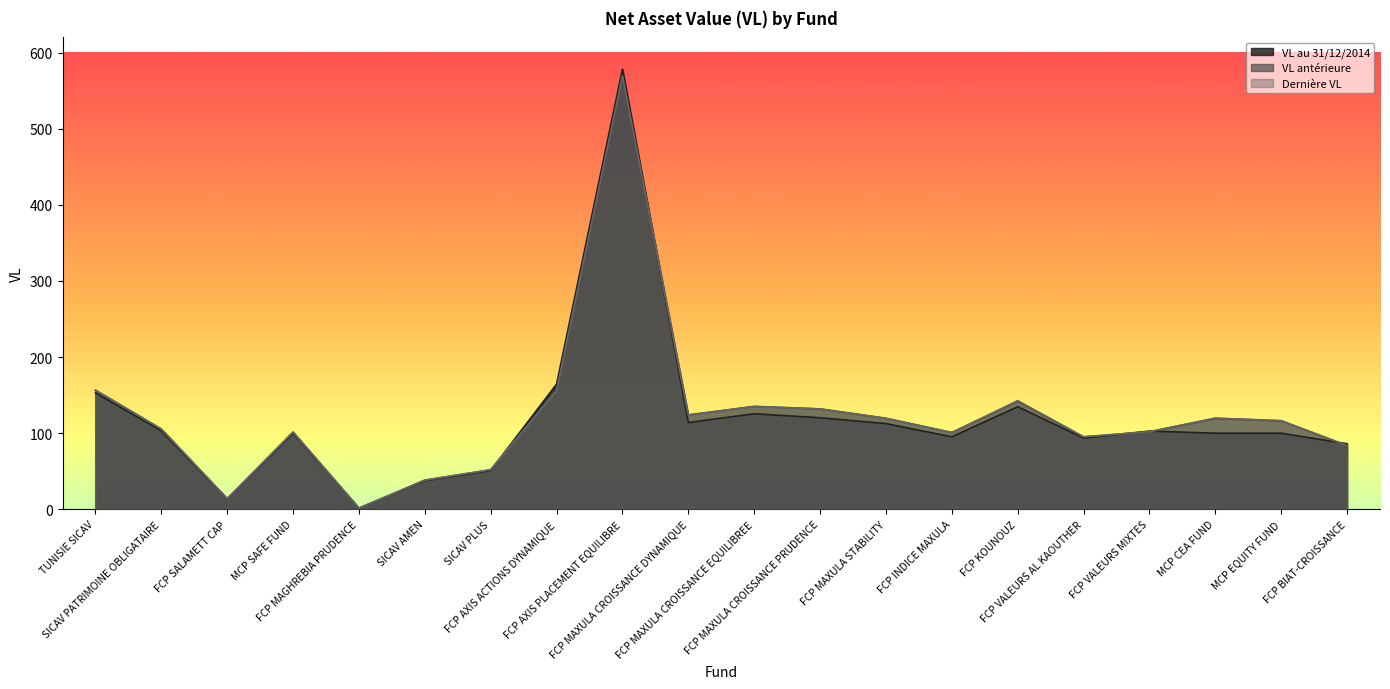

What is the difference between the second highest and second lowest values in the VL antérieure series?

142.6